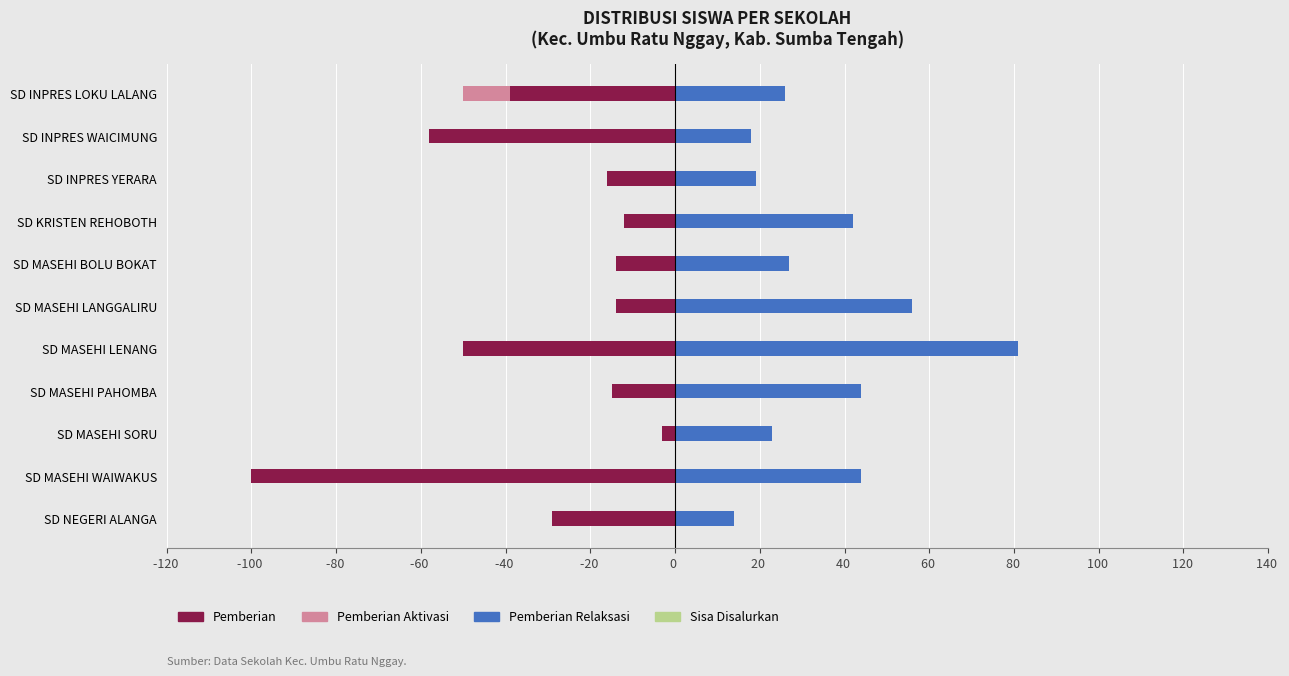

At how many categories does at least one series exceed -38?

11